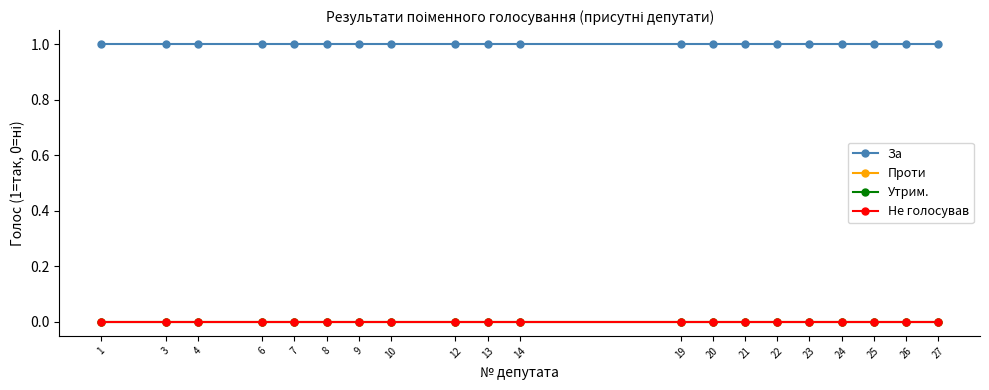

Is this an area chart (filled region under the line)?

No